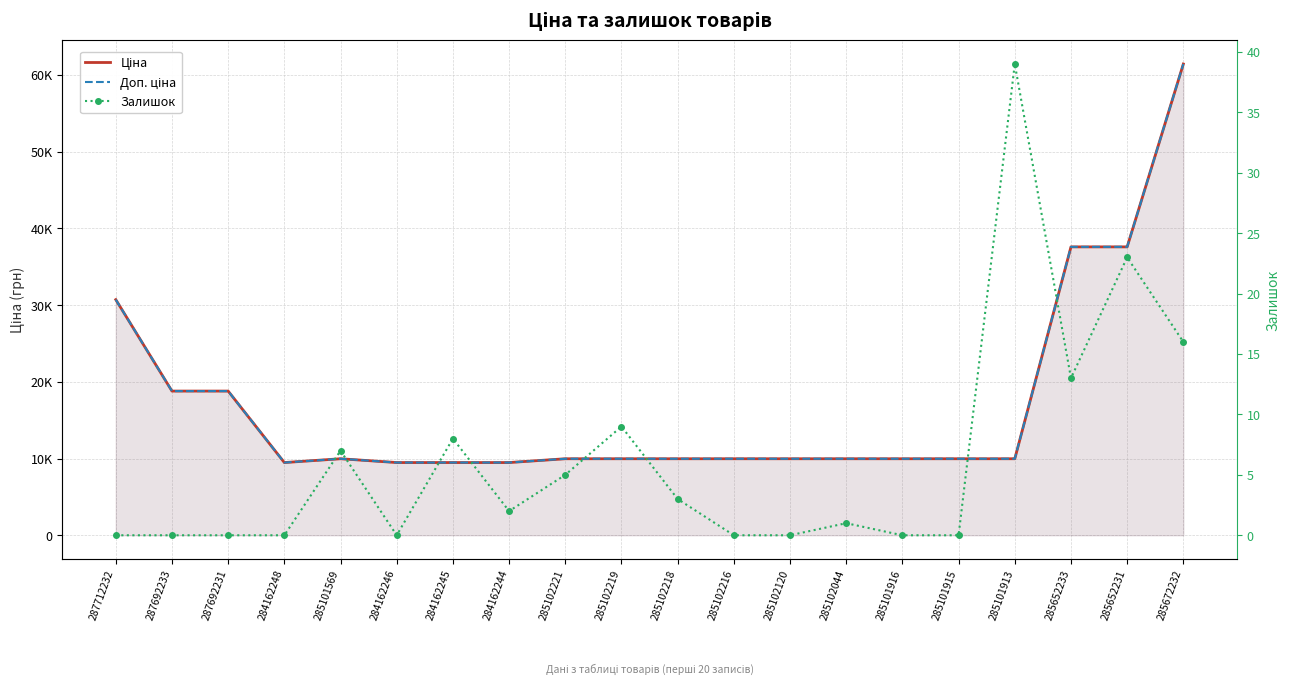

What is the difference between the maximum and minimum values in the Ціна series?

51954.2